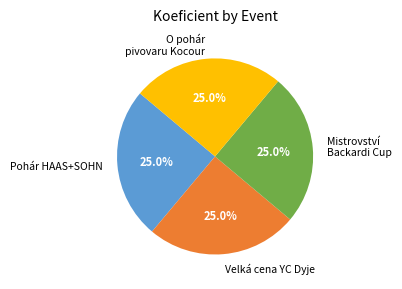

What is the ratio of the value at Pohár HAAS+SOHN to the value at Velká cena YC Dyje?

1.0